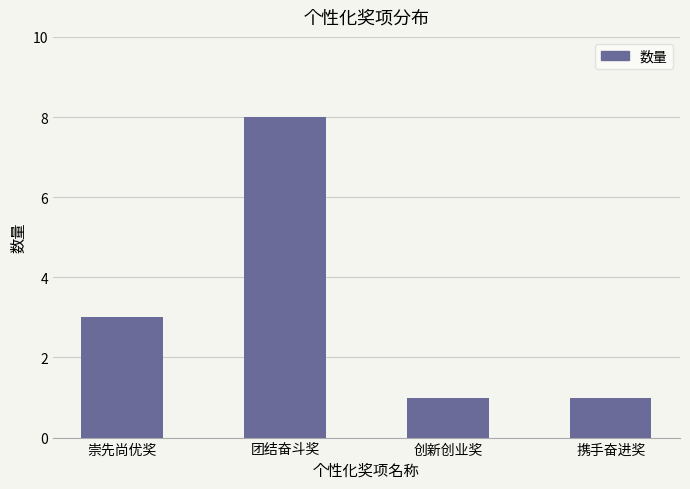

Are the bars horizontal?

No